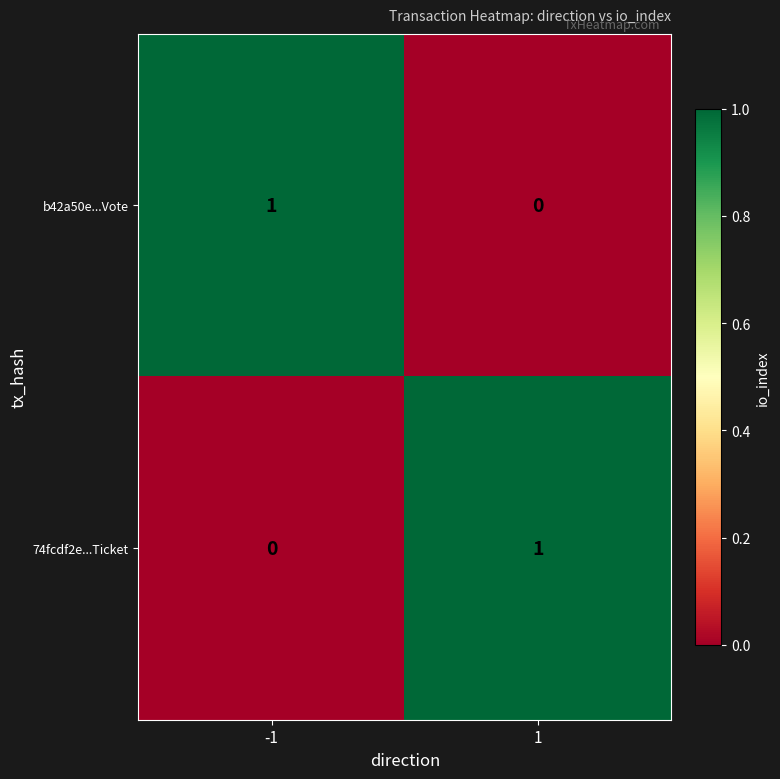

How many data points in b42a50e...Vote are less than 1?

1